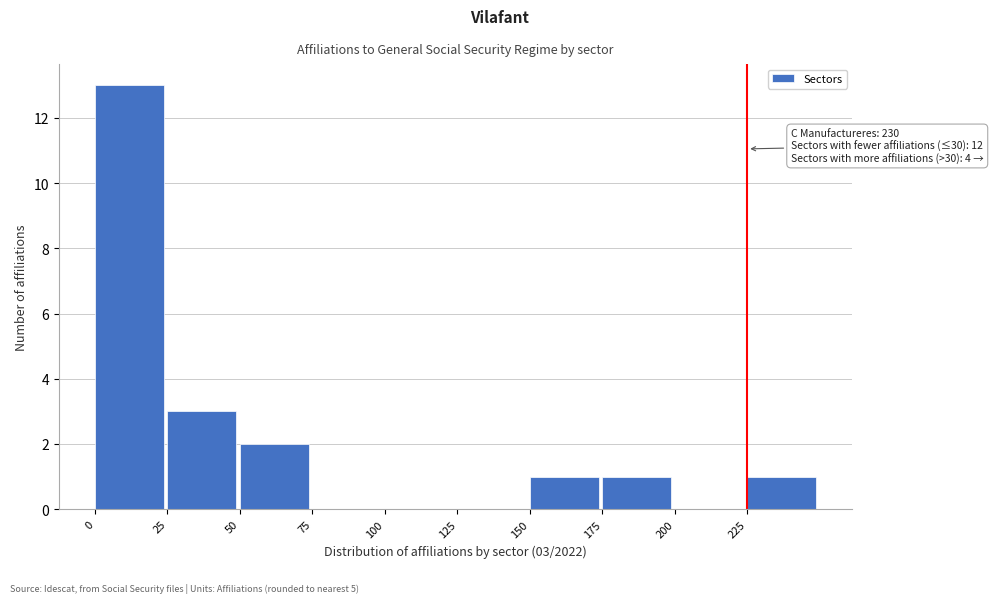

Over which range of the x-axis is the bar tallest?

0 to 25